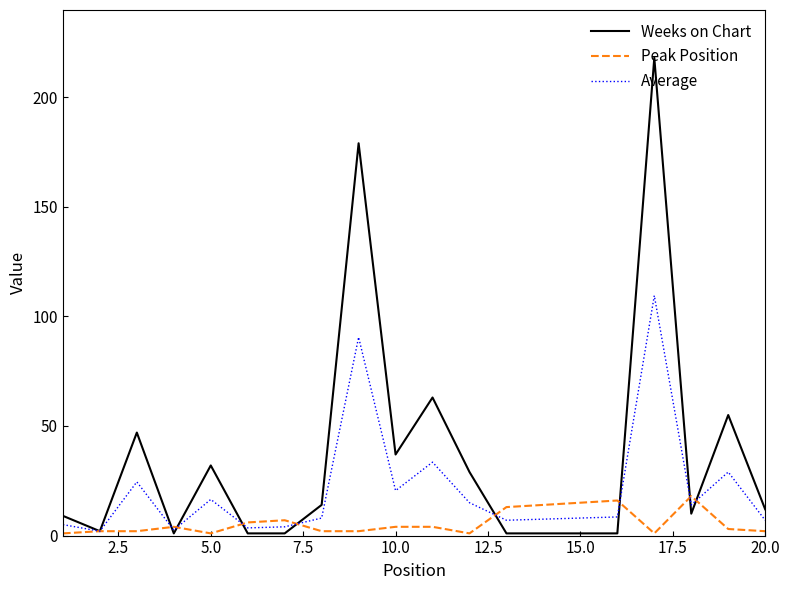

Which series has the largest total across all categories?

Weeks on Chart